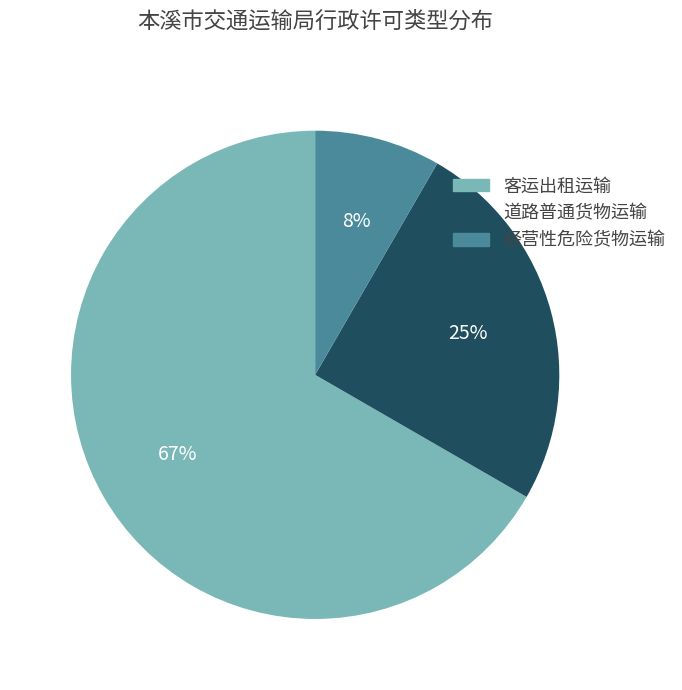

What is the majority slice?

客运出租运输